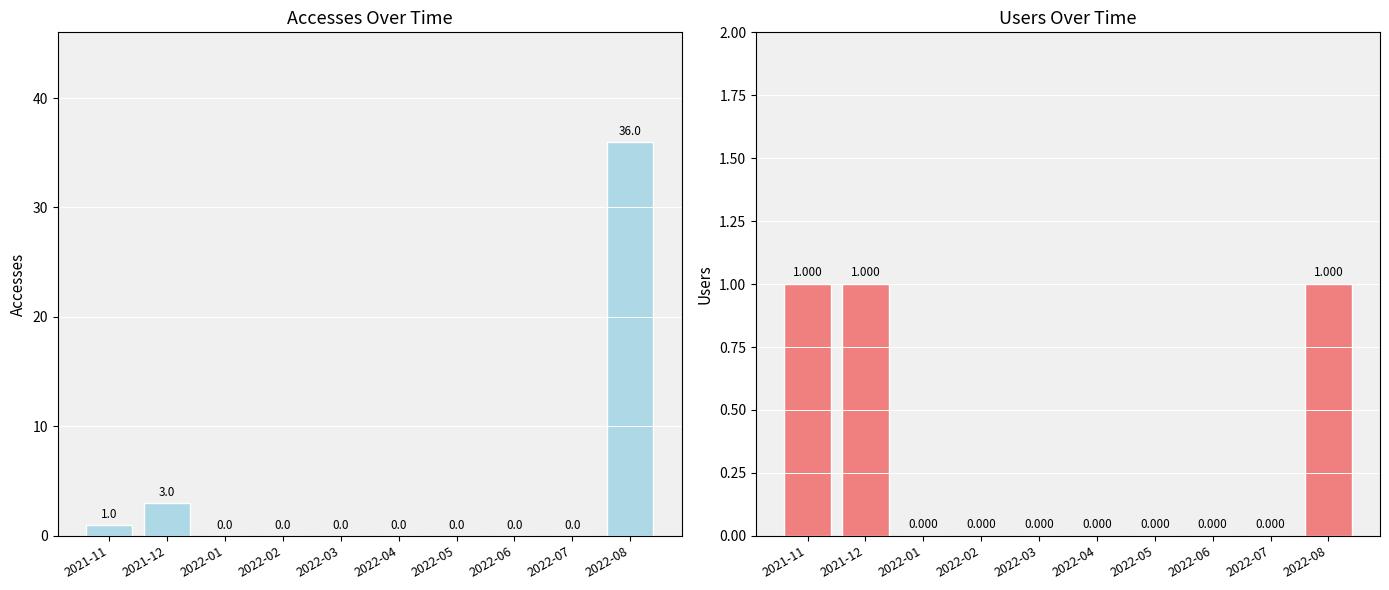

What are all the series names shown in the legend?

Accesses, Users